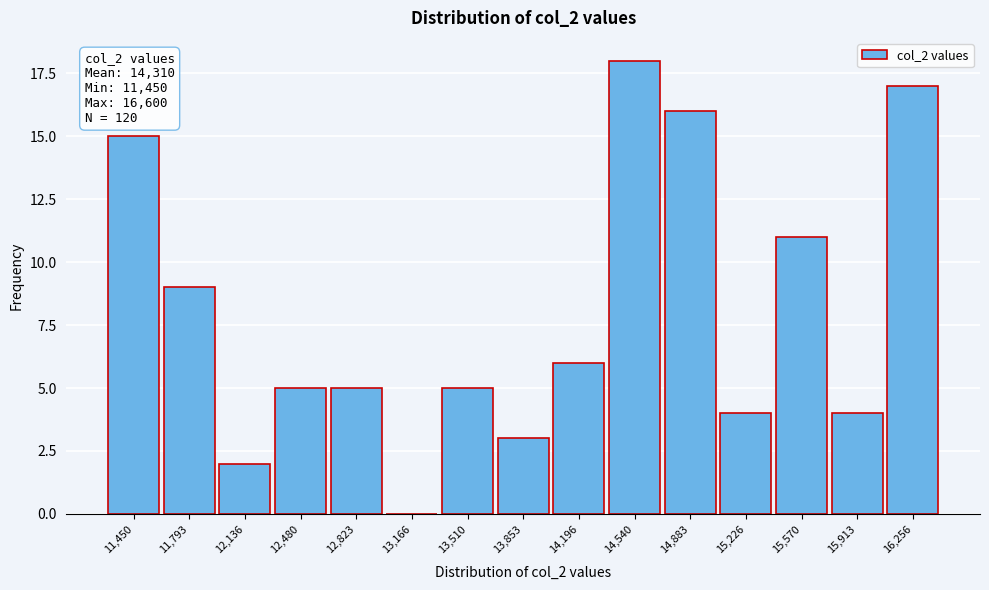

Reading right to left, list all the values displayed in this chart.

16,256=17	15,913=4	15,570=11	15,226=4	14,883=16	14,540=18	14,196=6	13,853=3	13,510=5	13,166=0	12,823=5	12,480=5	12,136=2	11,793=9	11,450=15